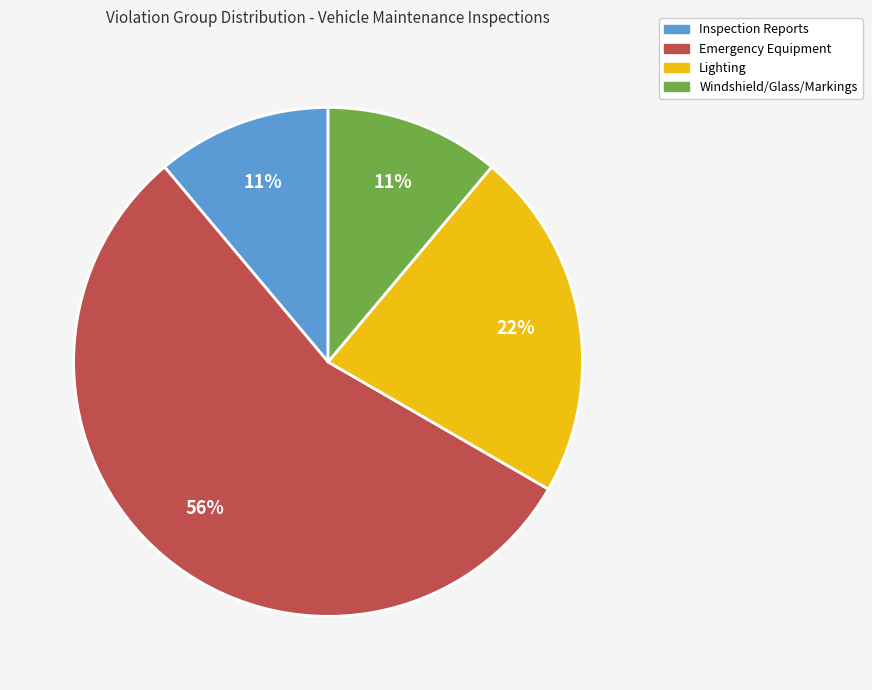

Is there any slice that represents more than half of the pie?

Yes